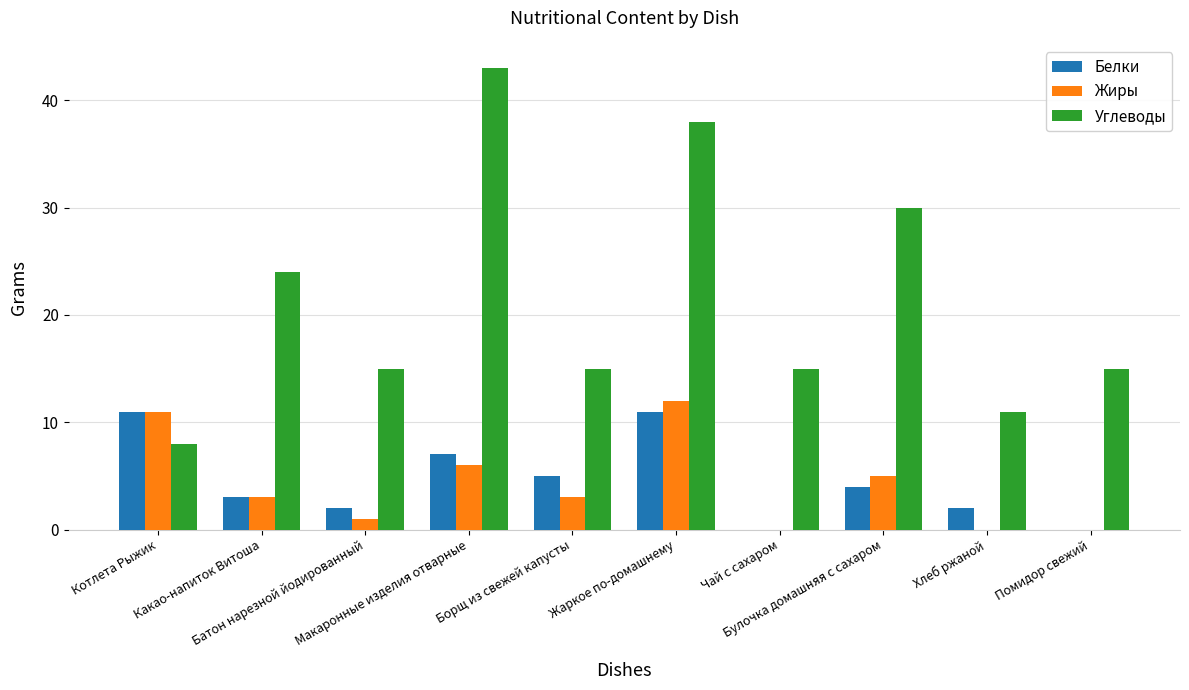

How many groups of bars are there?

10